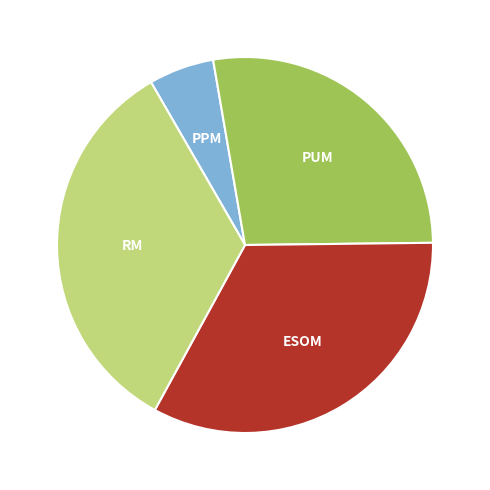

Is there any slice that represents more than half of the pie?

No